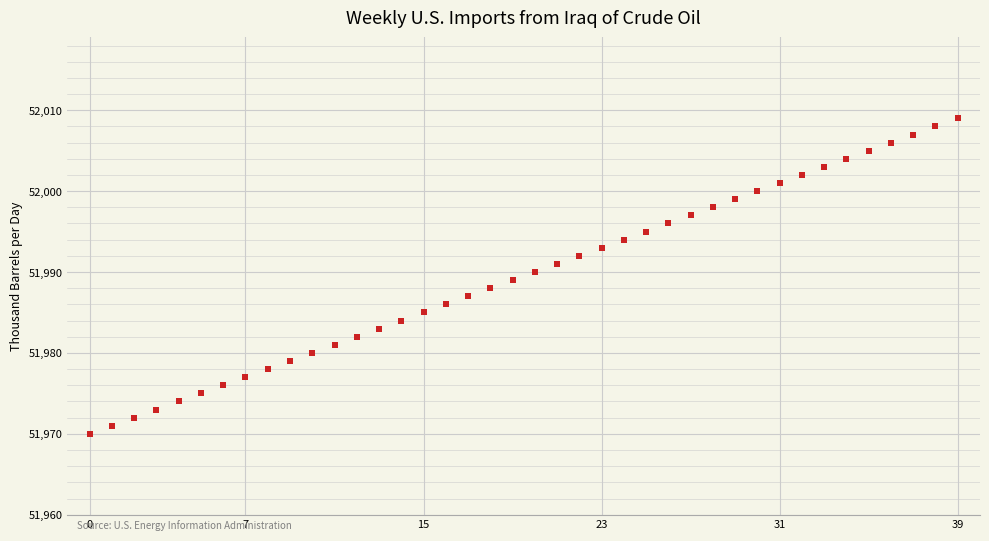

What is the range of Y values (max minus min)?

39